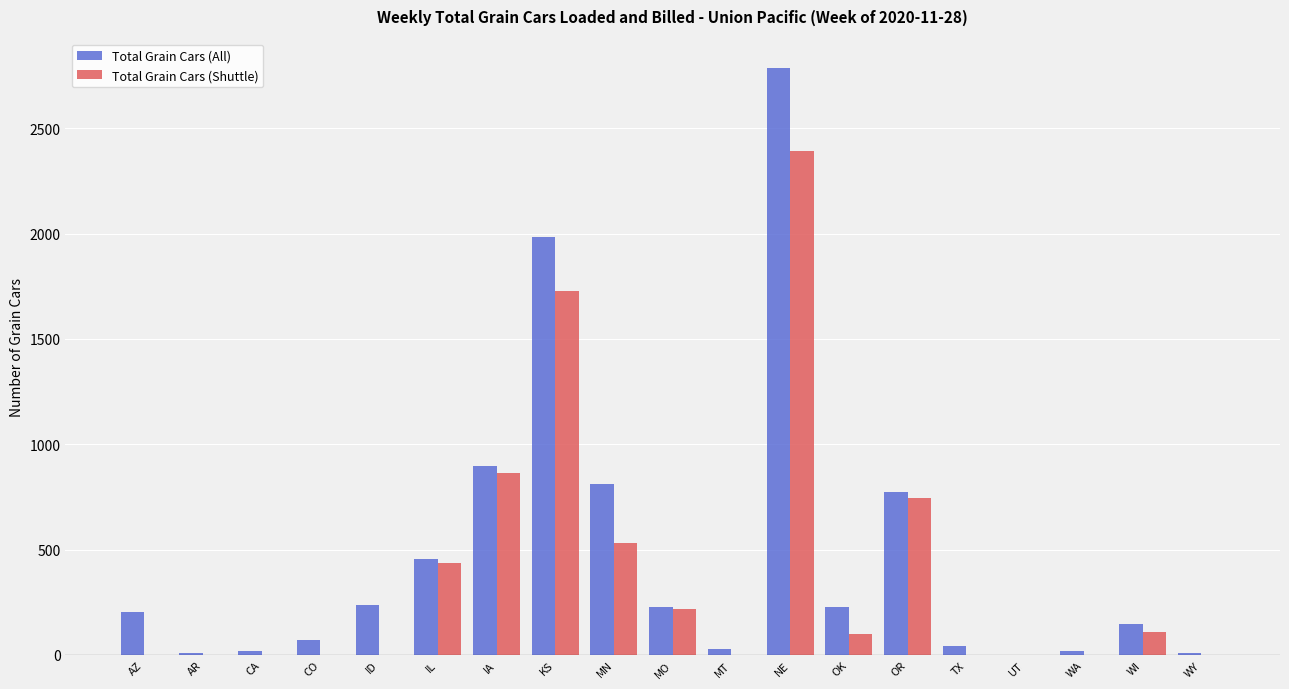

What is the maximum value for Total Grain Cars (Shuttle)?

2392